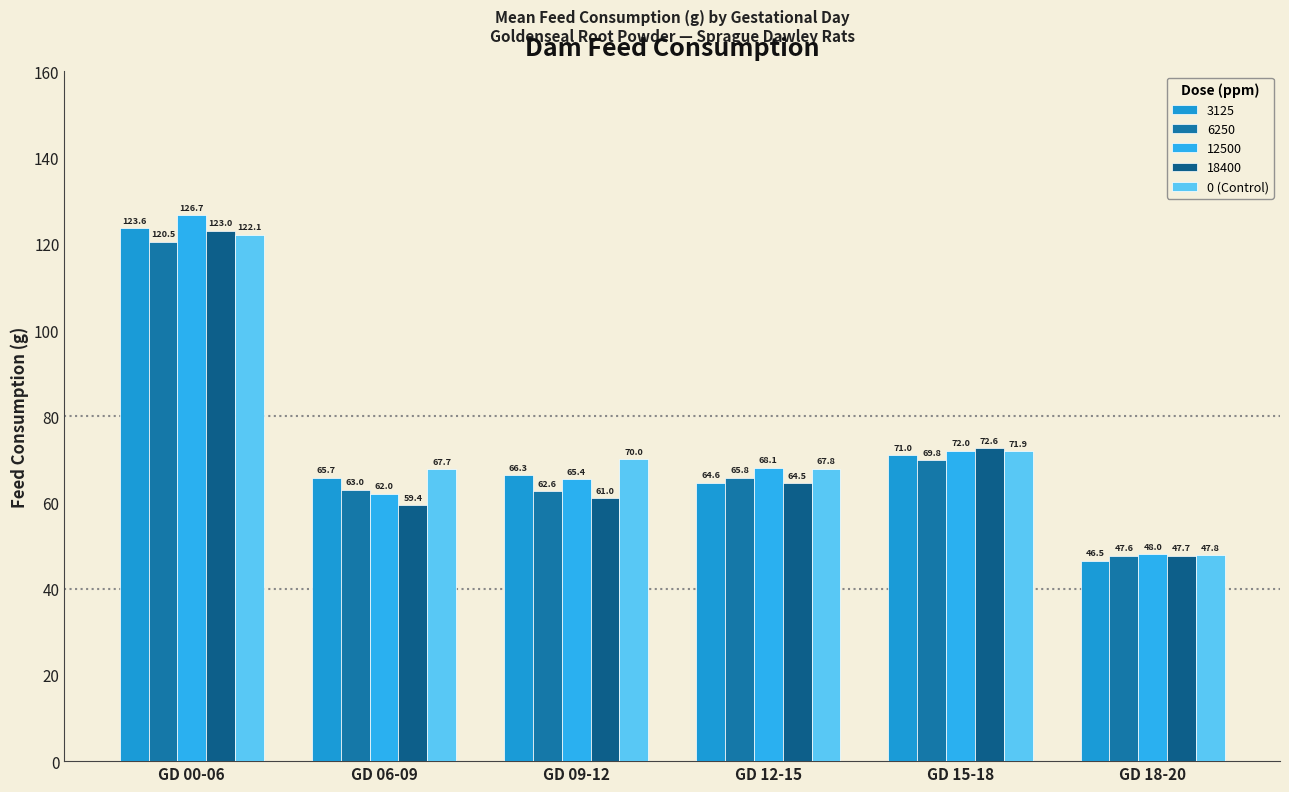

How many bars are there in total?

30